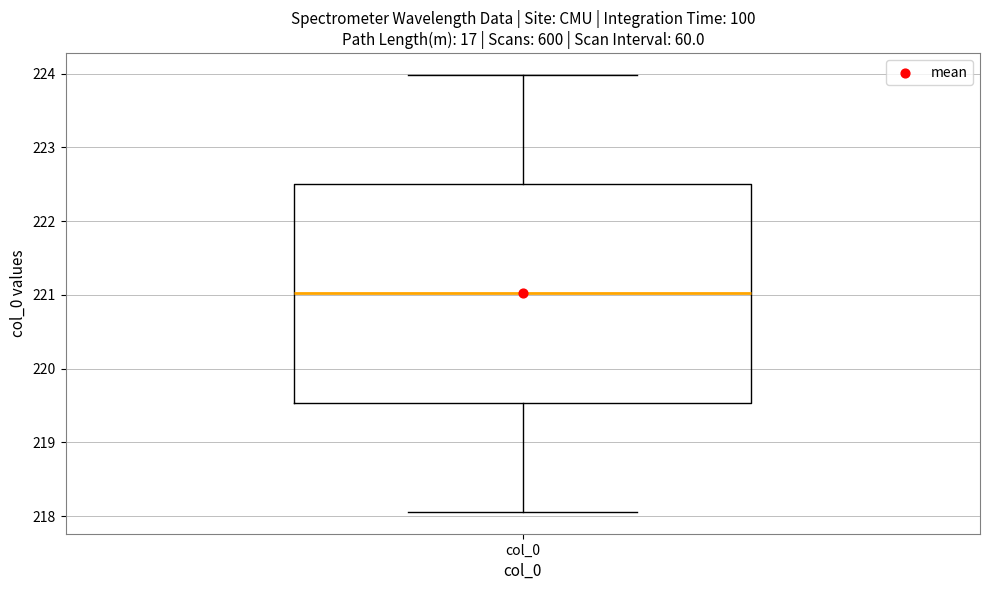

Read this box plot against the y-axis: the position of the median line, the range covered by the box, and the ends of both whiskers. The values are not printed on the chart, so give them approximately, as read against the axis.

median 221.0, box 219.5 to 222.5, whiskers 218.1 to 224.0